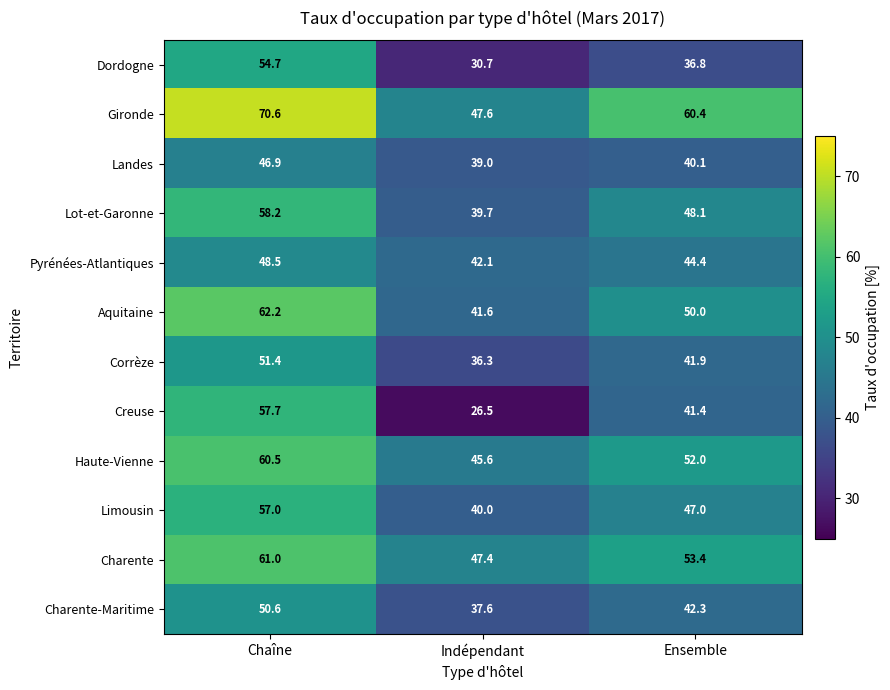

What is the sum of all Creuse values?

125.6